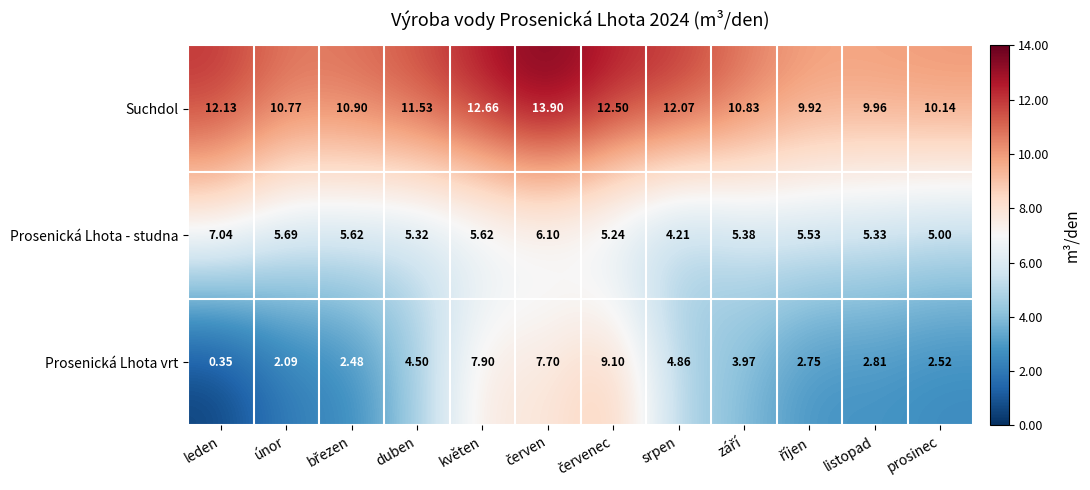

Which series has the widest spread of values?

Prosenická Lhota vrt